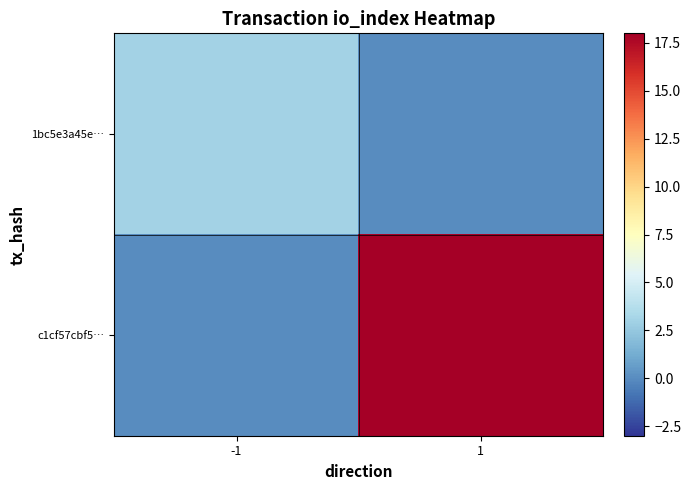

What is the difference between the highest and lowest values at 1?

18